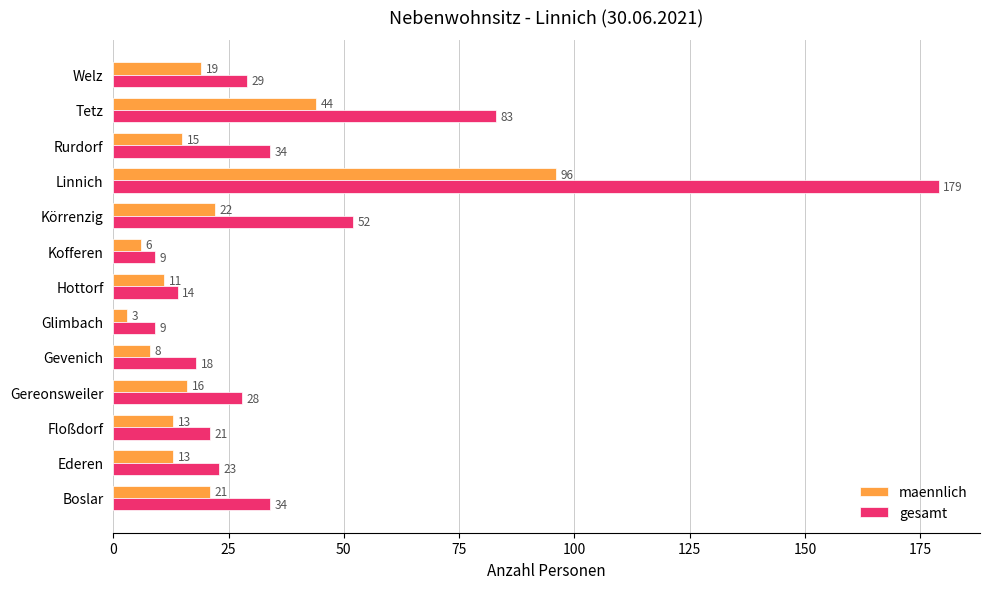

Is it true that maennlich equals 11 at Hottorf?

True